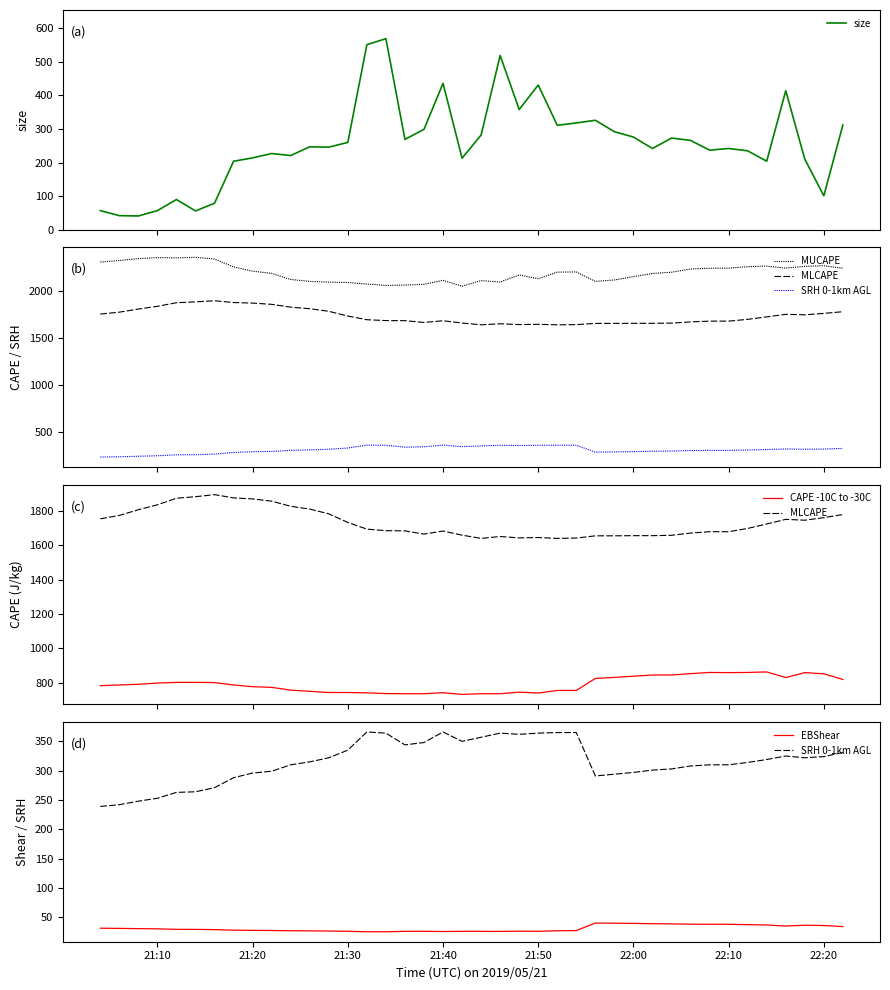

True or false: MLCAPE and MUCAPE intersect in this chart.

False